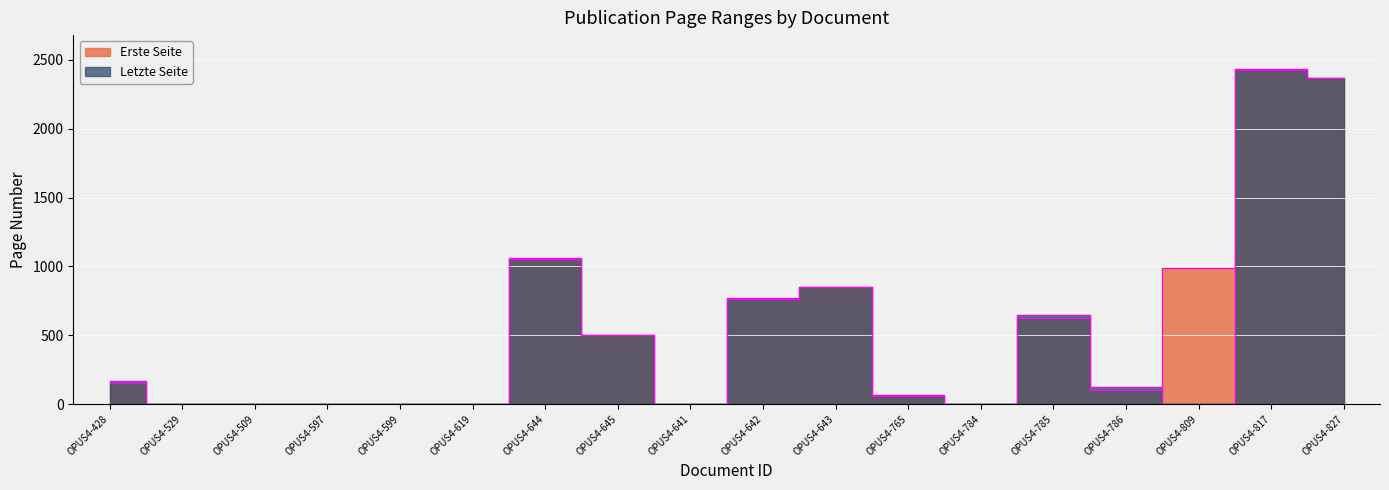

Between which two adjacent categories do Erste Seite and Letzte Seite first intersect?

OPUS4-786 and OPUS4-809